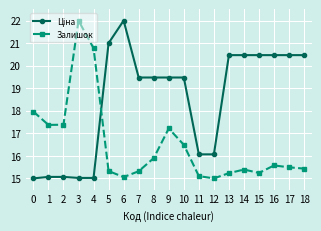

What is the value of the Залишок point at the 19th from the left?

15.4